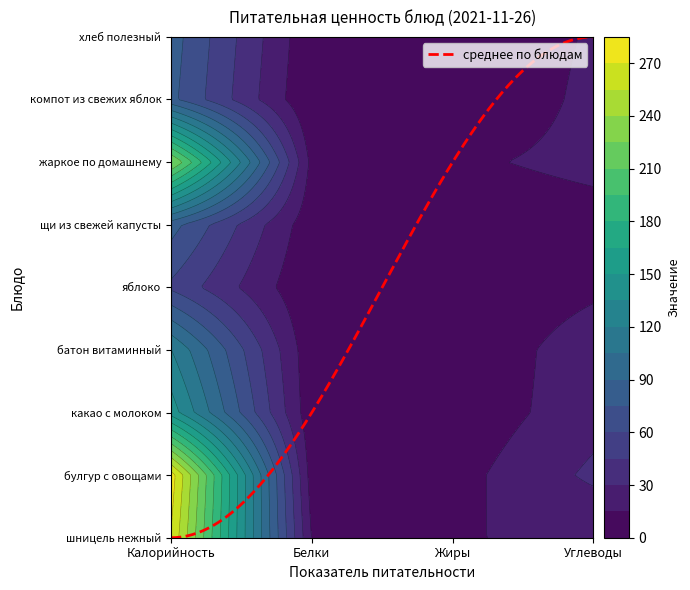

Rank the categories by яблоко value from highest to lowest.

Калорийность, Углеводы, Белки, Жиры